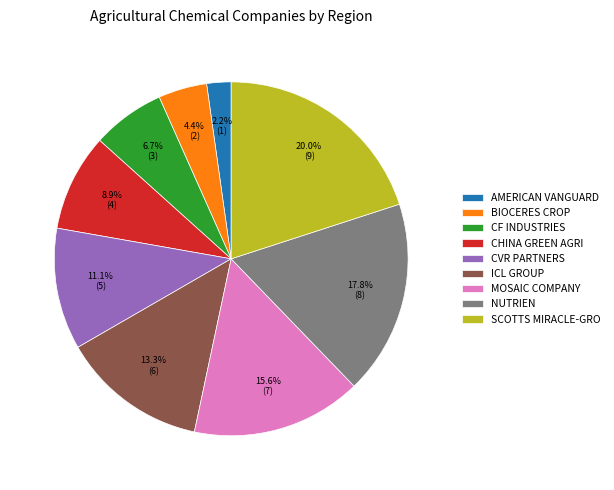

Is CVR PARTNERS the majority of the pie?

No